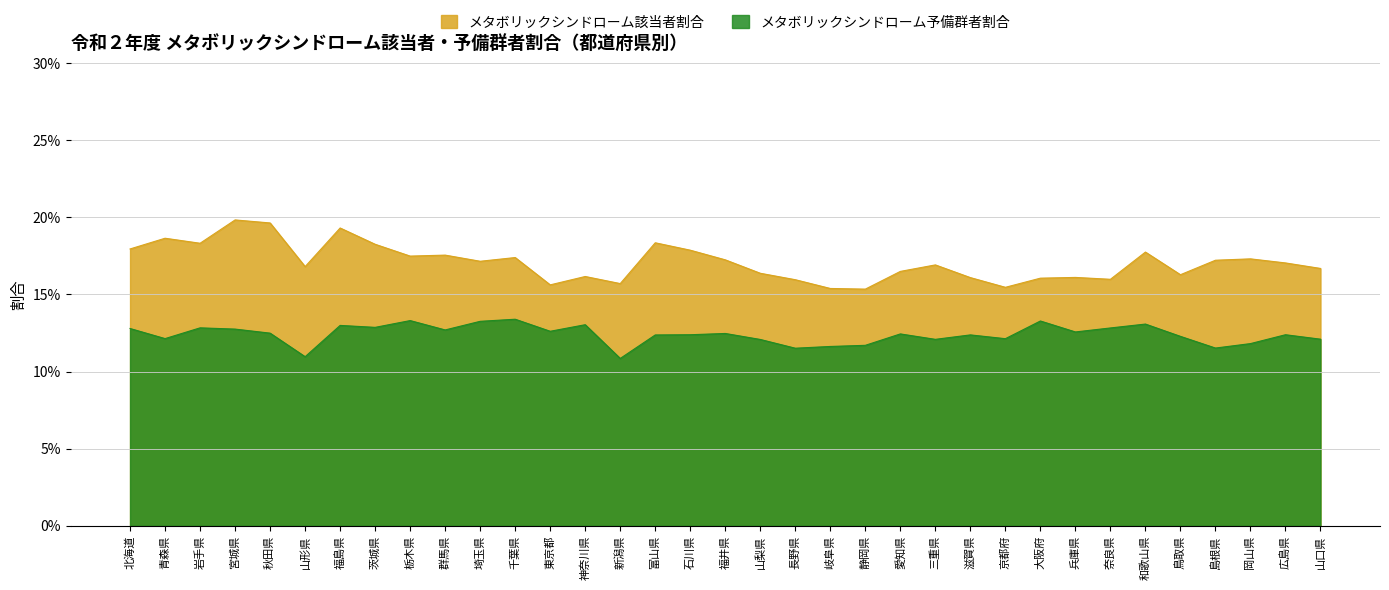

Between 静岡県 and 奈良県, which series saw the biggest shift?

メタボリックシンドローム予備群者割合